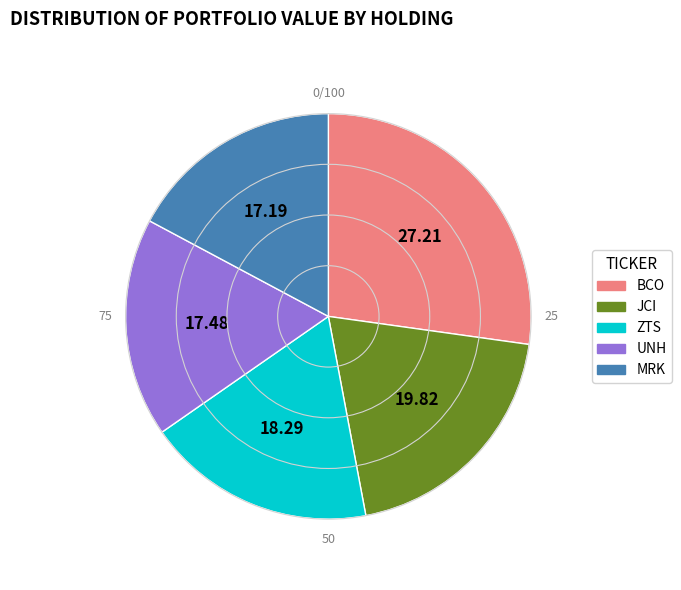

Is there any slice that represents more than half of the pie?

No